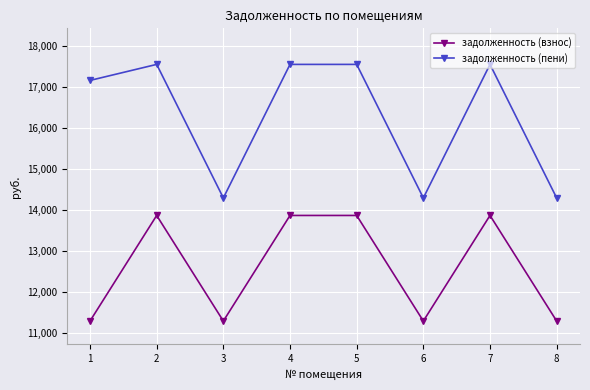

What is the spread (max minus min) of values at 4?

3674.2